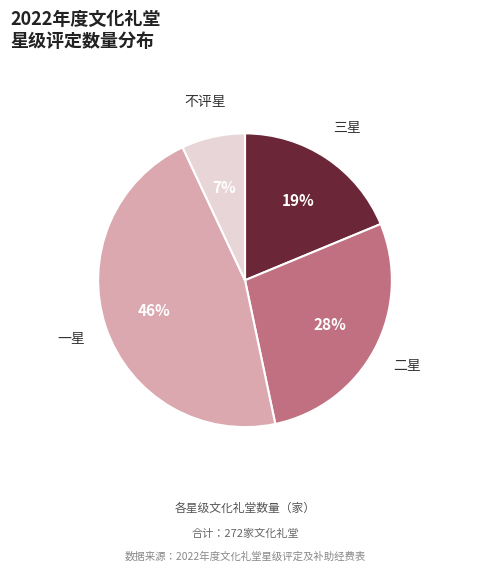

To the nearest percent, what is the difference between the largest and smallest slice percentages?

39%